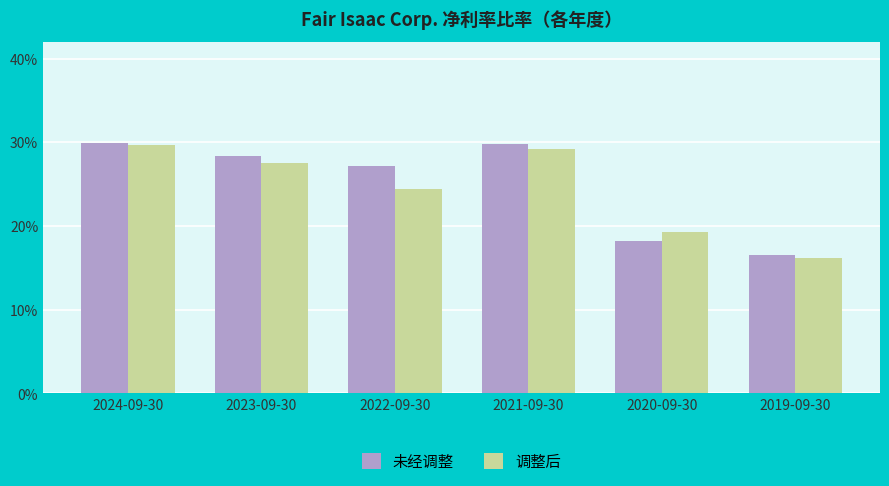

At 2019-09-30, list the series in order from largest to smallest.

未经调整, 调整后